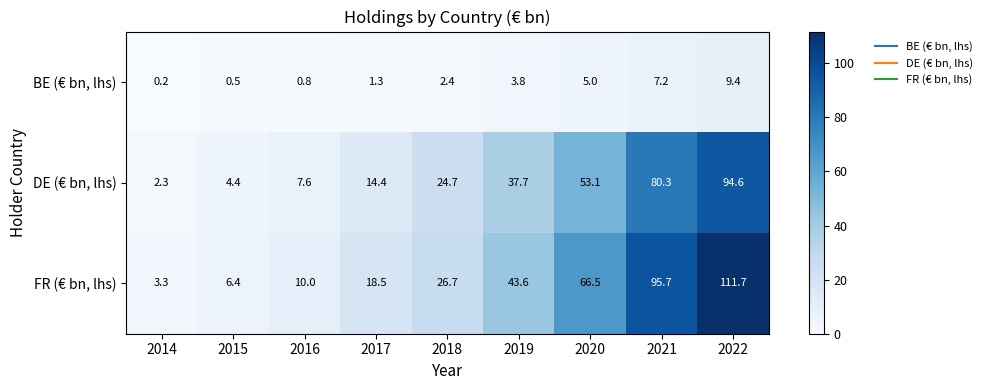

Which category has the lowest value across all series?

2014